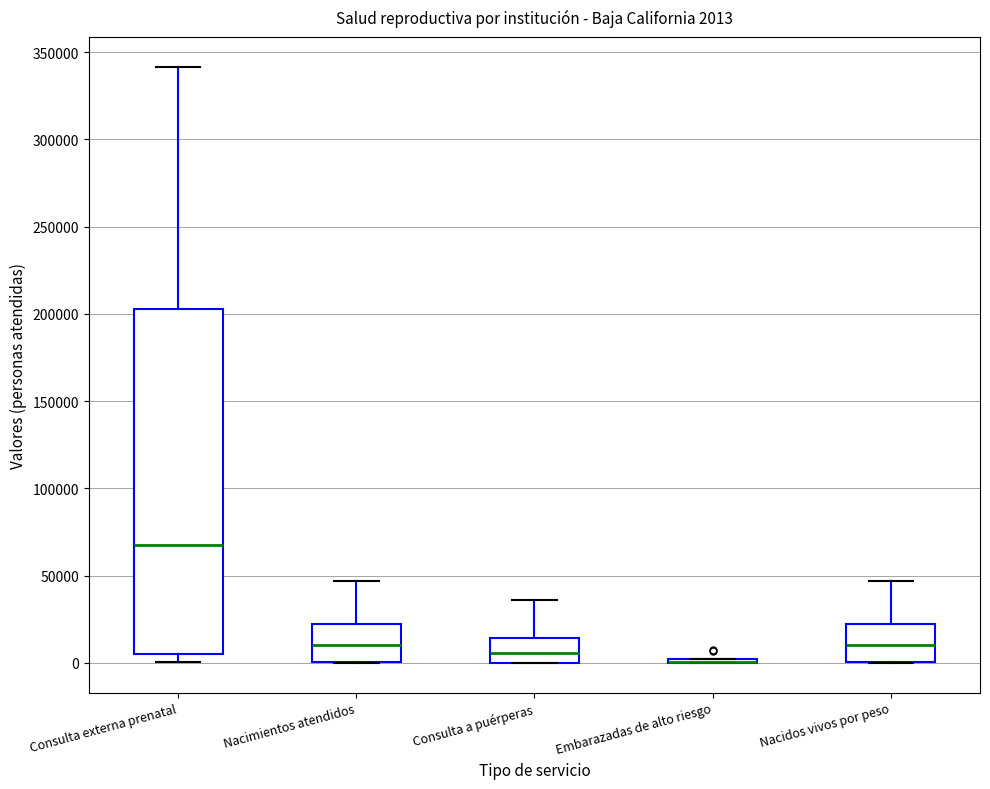

Which box is the tallest, from its lower edge to its upper edge?

Consulta externa prenatal